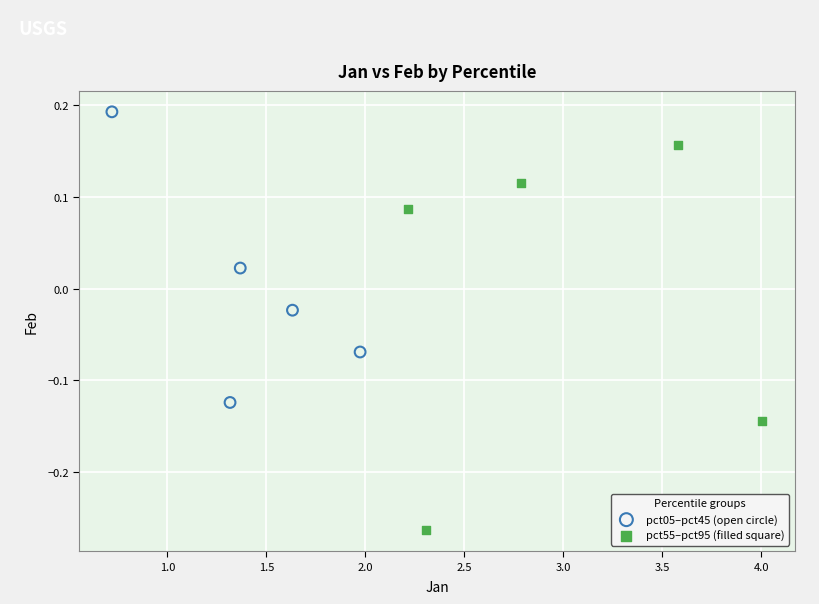

What are all the series names shown in the legend?

pct05–pct45 (open circle), pct55–pct95 (filled square)